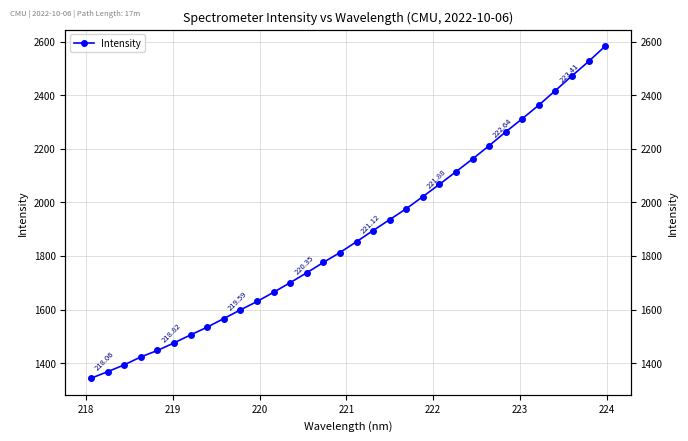

What is the value of the 8th point from the left?

1534.3